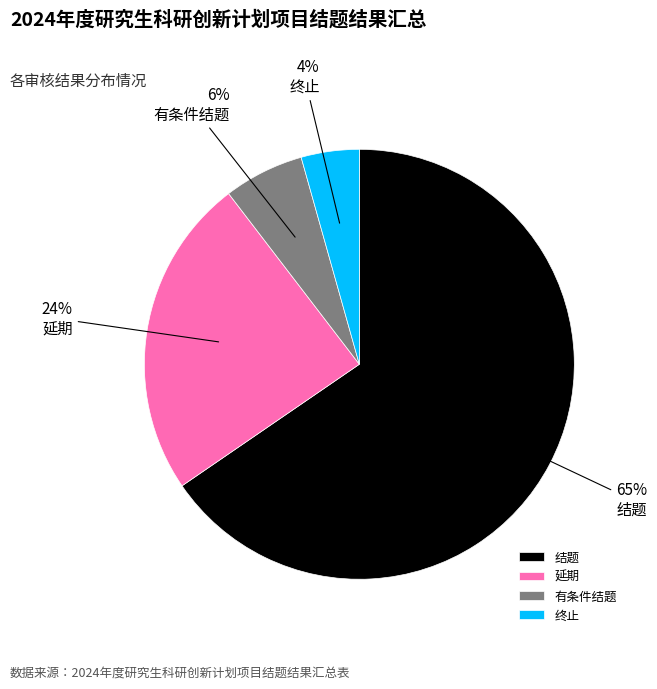

Count the number of slices in the pie.

4